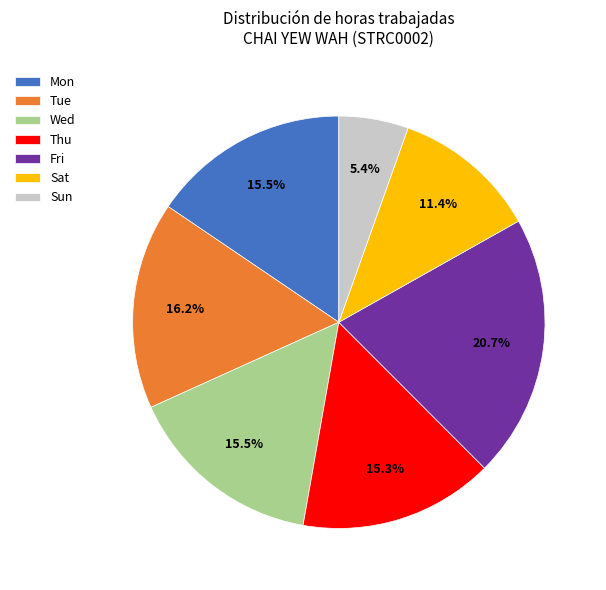

Does Mon account for over 50% of the chart?

No